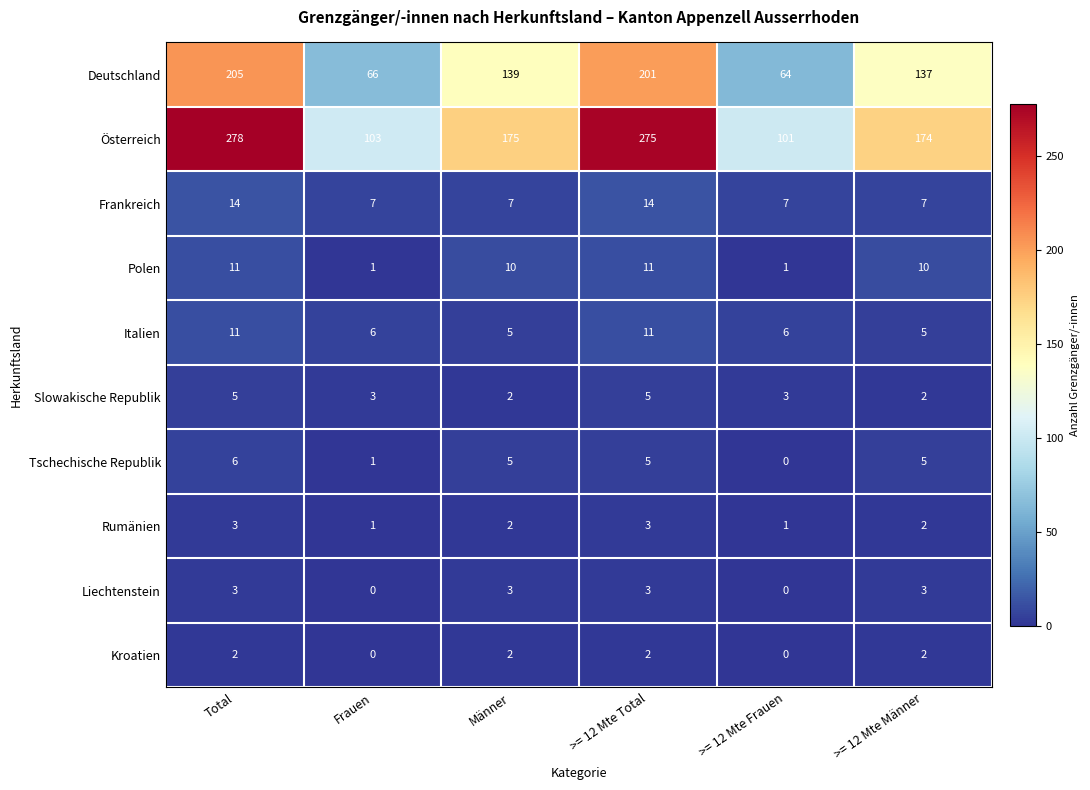

The value of Frankreich at Total is 14. True or false?

True